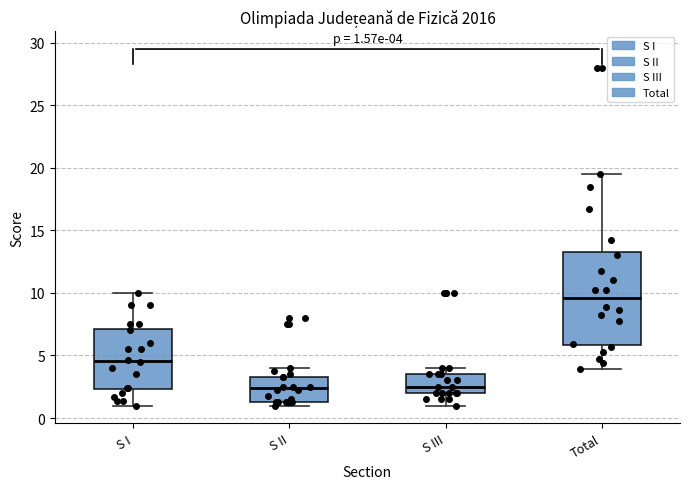

Which box is the tallest, from its lower edge to its upper edge?

Total